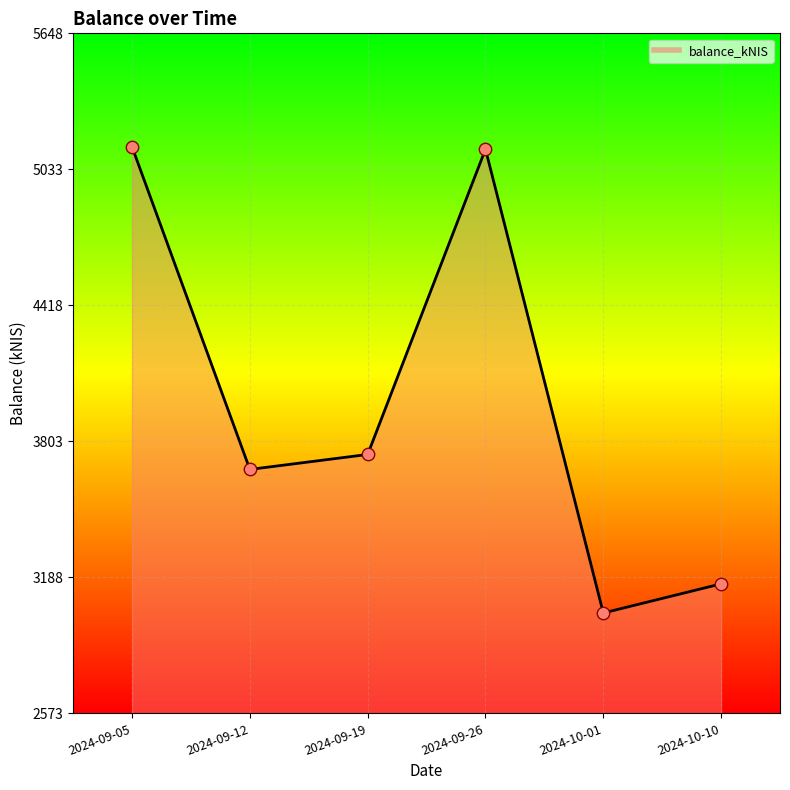

Which has a higher value, 2024-09-19 or 2024-09-26?

2024-09-26